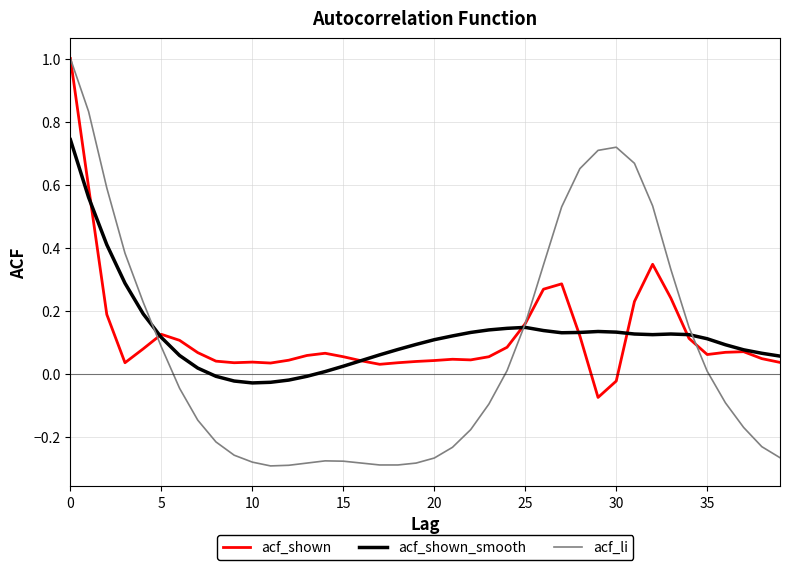

What is the highest value of the acf_li series?

1.0